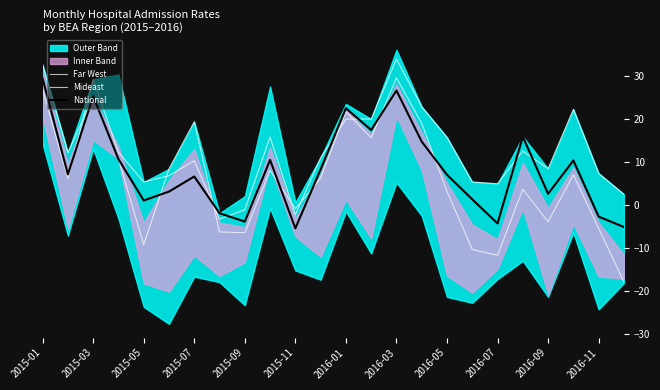

How many negative values does the Far West series have?

9